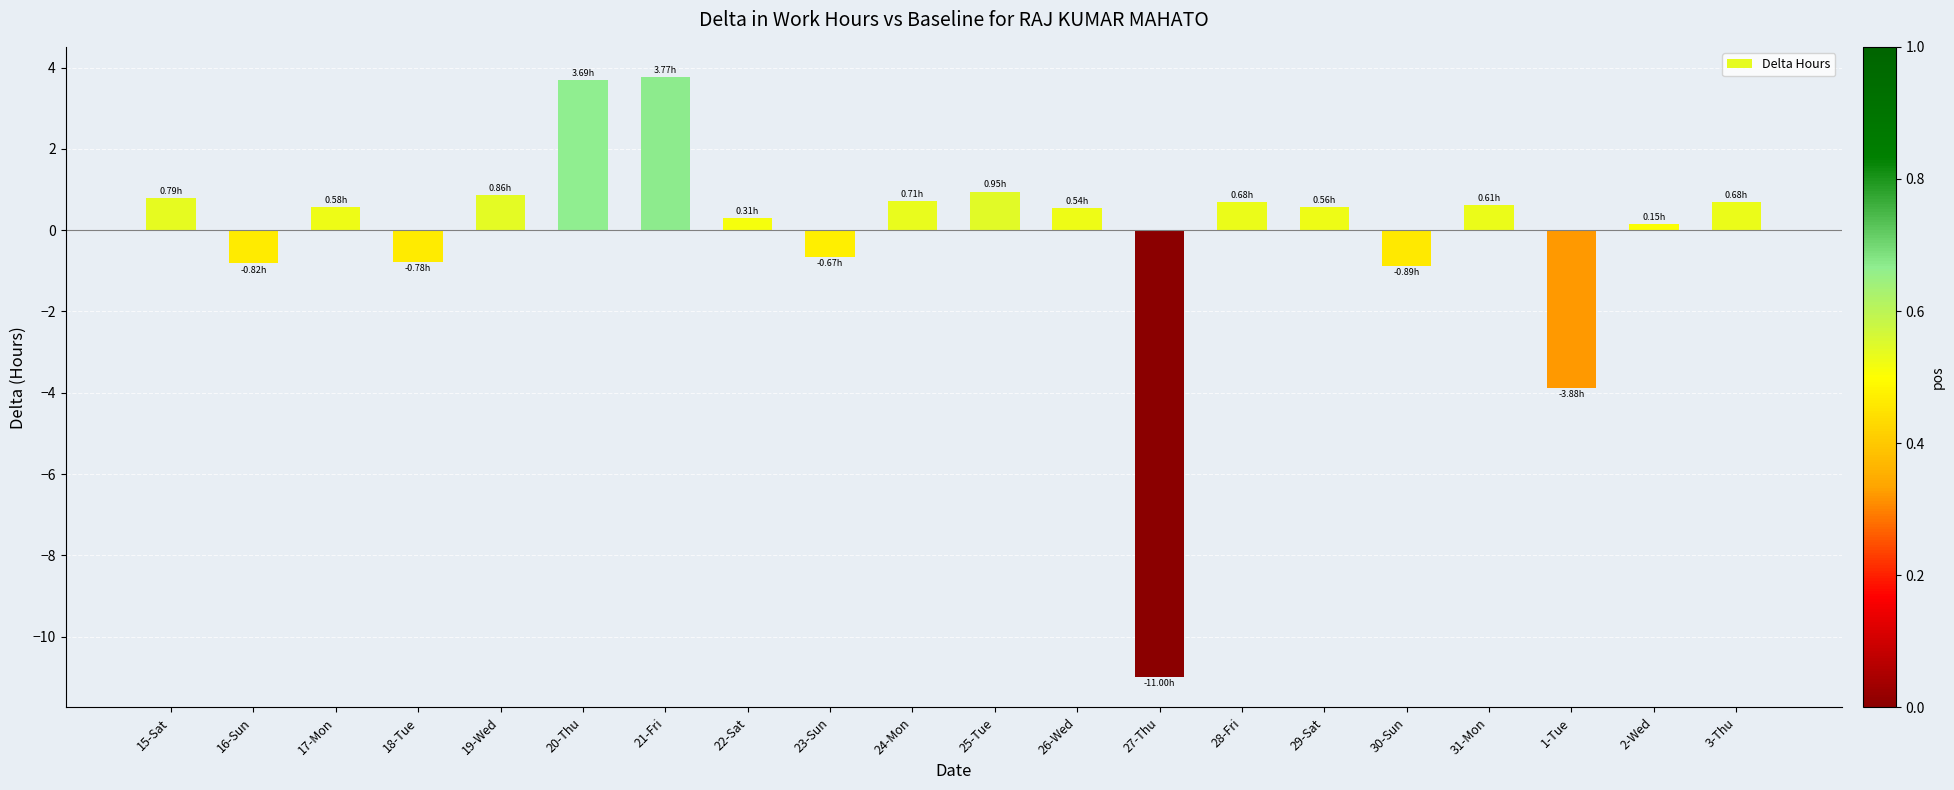

What is the difference between the second highest and minimum values?

14.7